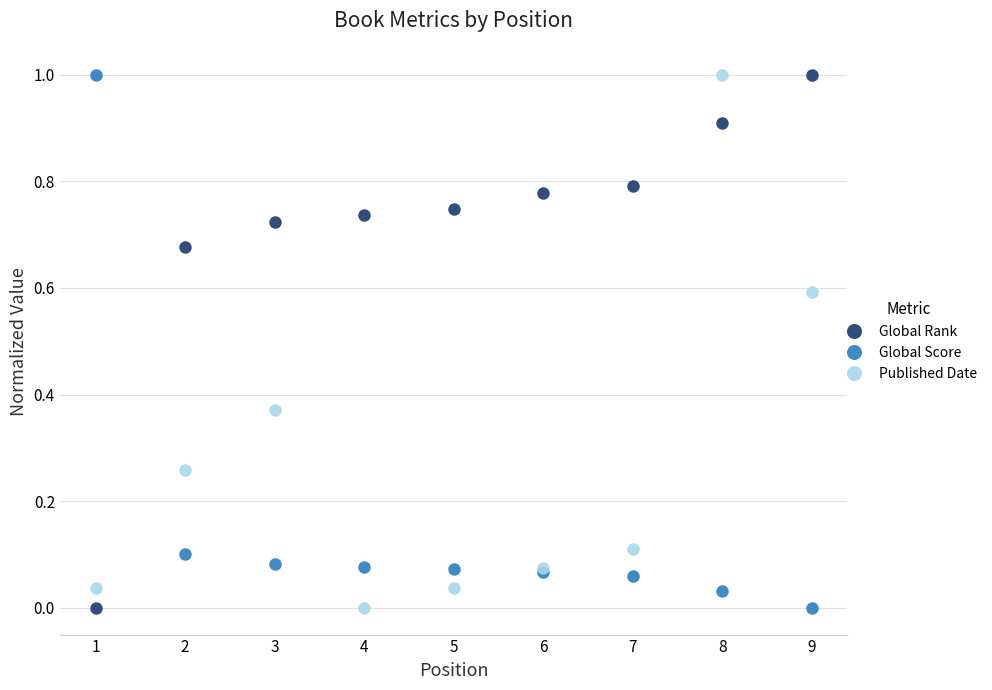

What is the maximum value for Global Rank?

1.0